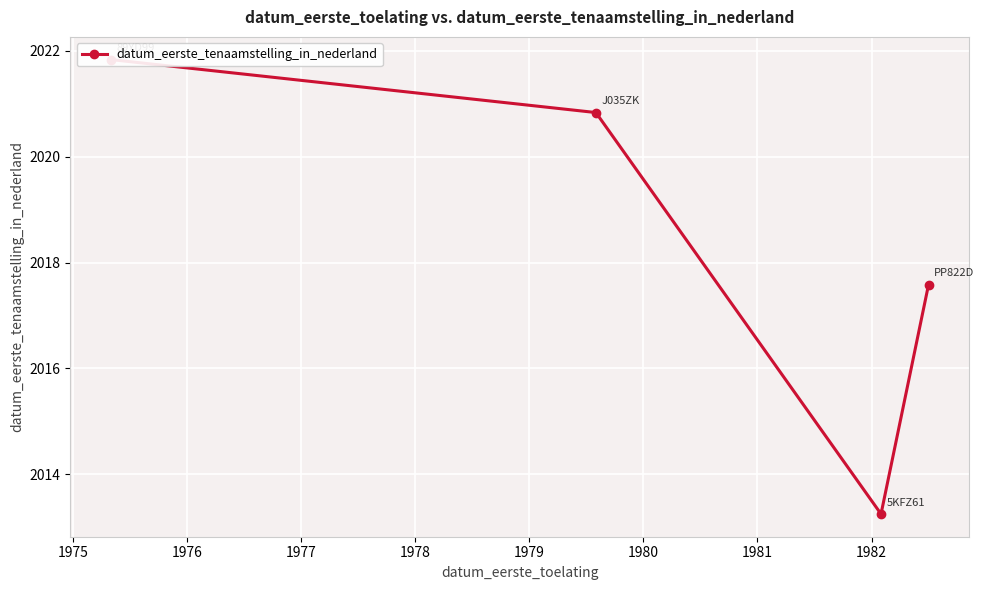

What is the ratio of the value at 1976 to the value at 1975?

1.0